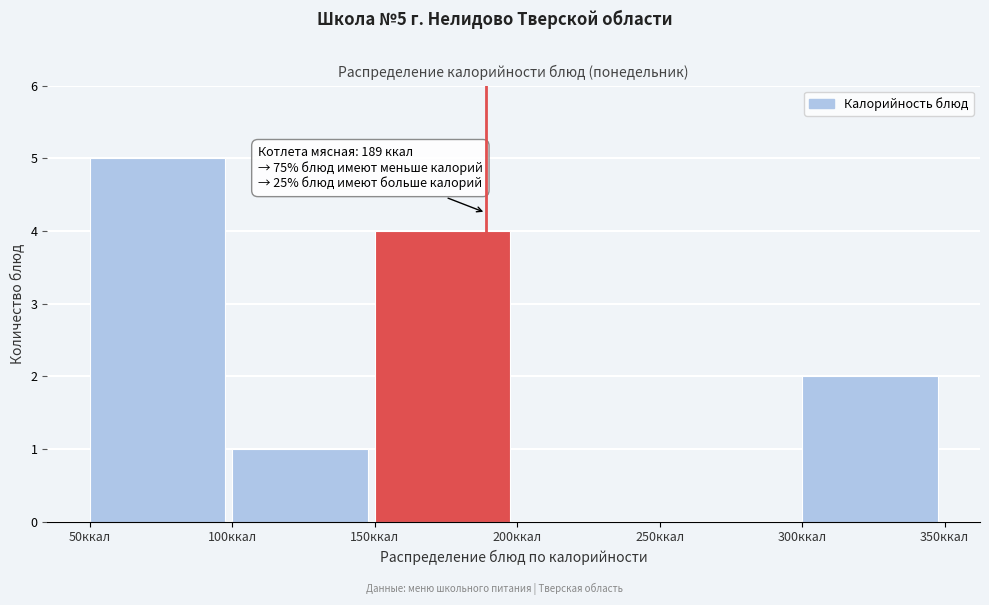

Which range on the x-axis has the tallest bar?

50 to 100